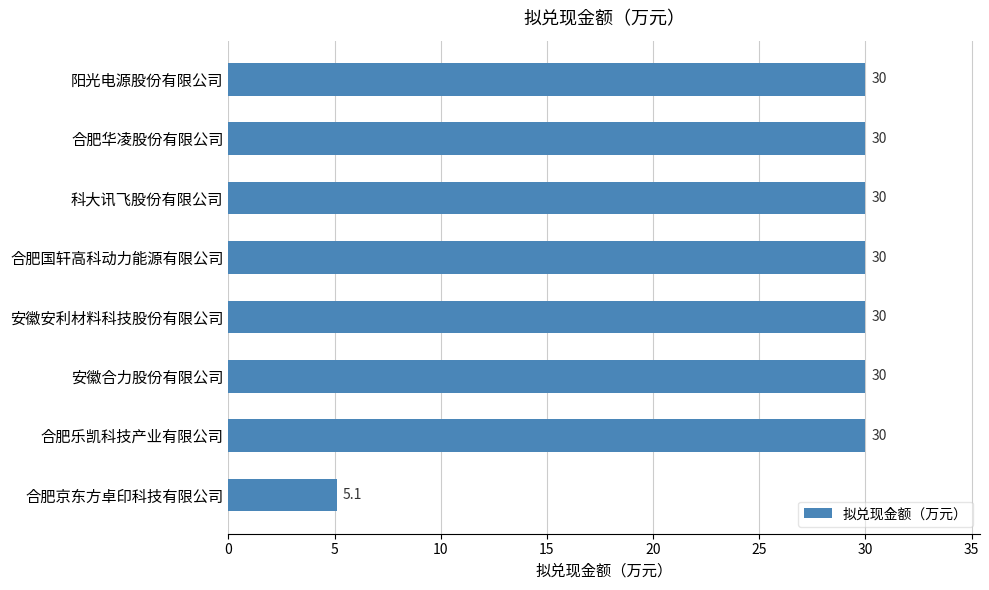

Approximately how many times larger is the value at 科大讯飞股份有限公司 compared to 安徽合力股份有限公司?

1.0